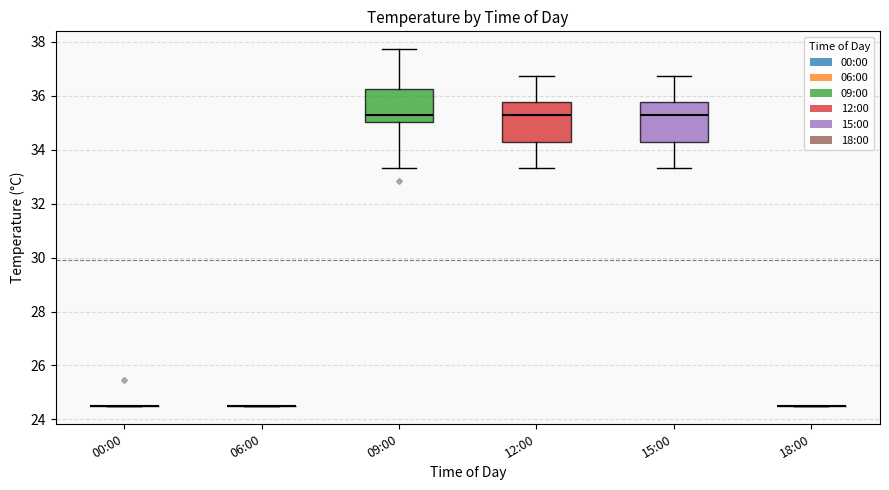

Where is the lower edge of the box for 09:00 on the y-axis? The values are not printed on the chart, so give them approximately, as read against the axis.

35.0